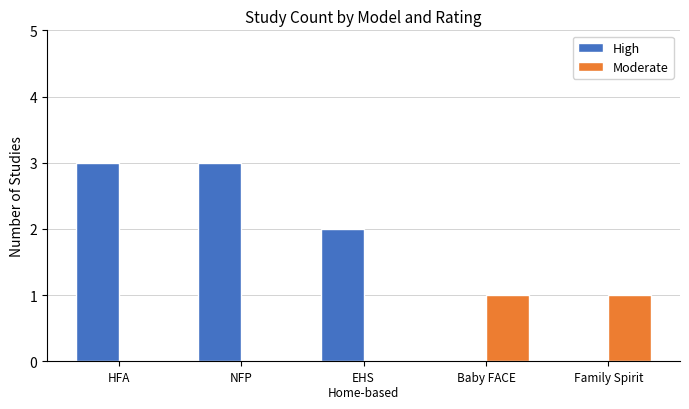

What is the greatest value displayed?

3